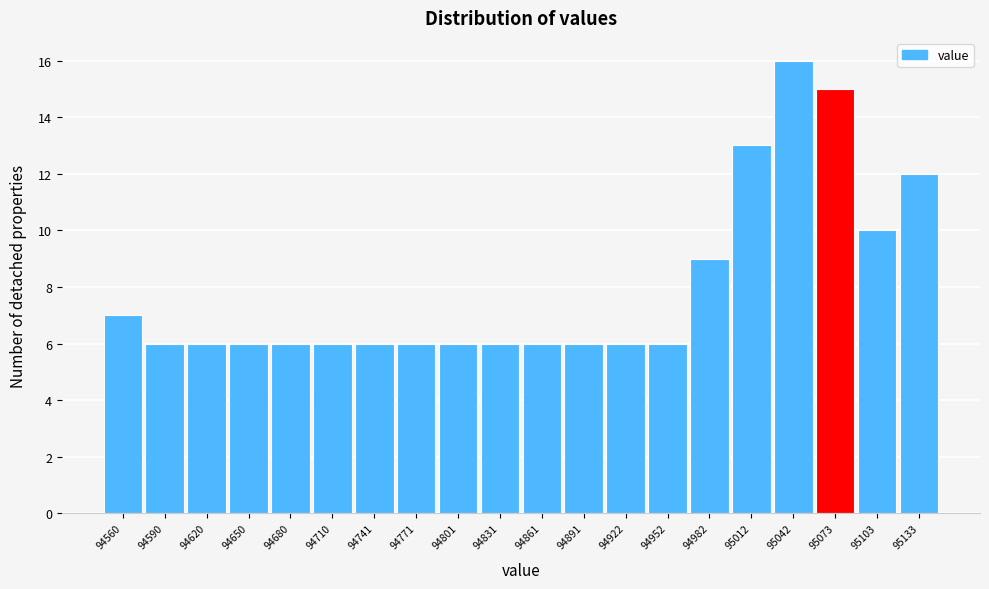

Reading left to right, transcribe all the data shown in this chart.

94560=7	94590=6	94620=6	94650=6	94680=6	94710=6	94741=6	94771=6	94801=6	94831=6	94861=6	94891=6	94922=6	94952=6	94982=9	95012=13	95042=16	95073=15	95103=10	95133=12